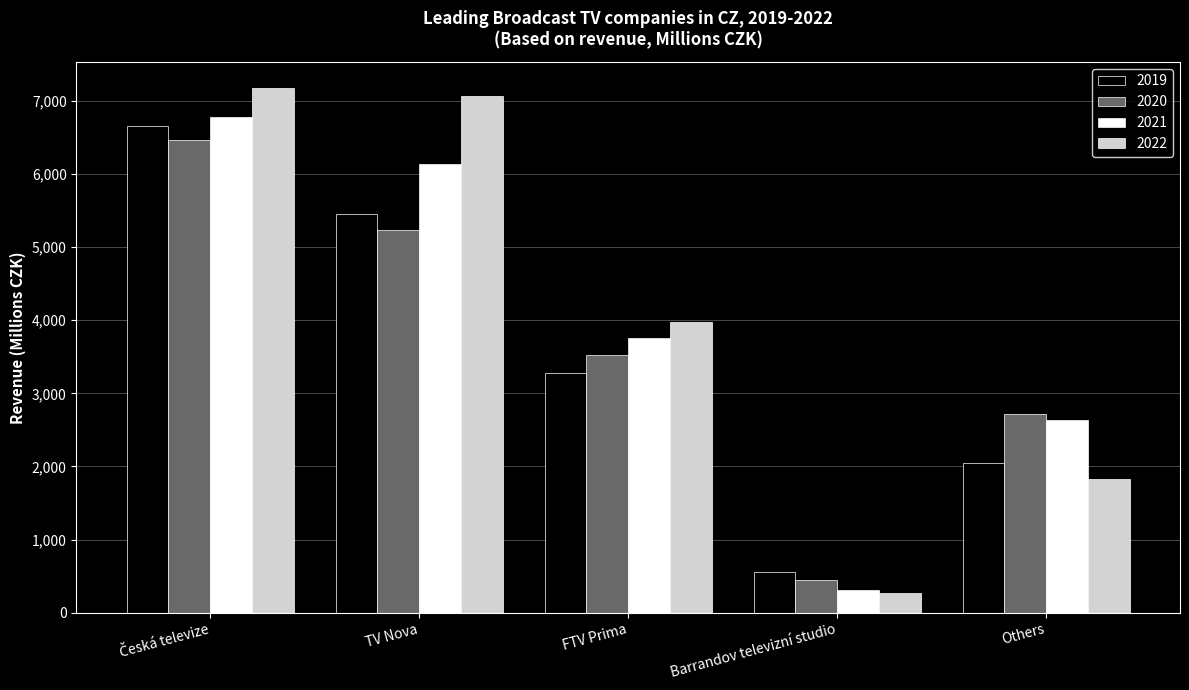

At which category does the chart reach its minimum across all series?

Barrandov televizní studio